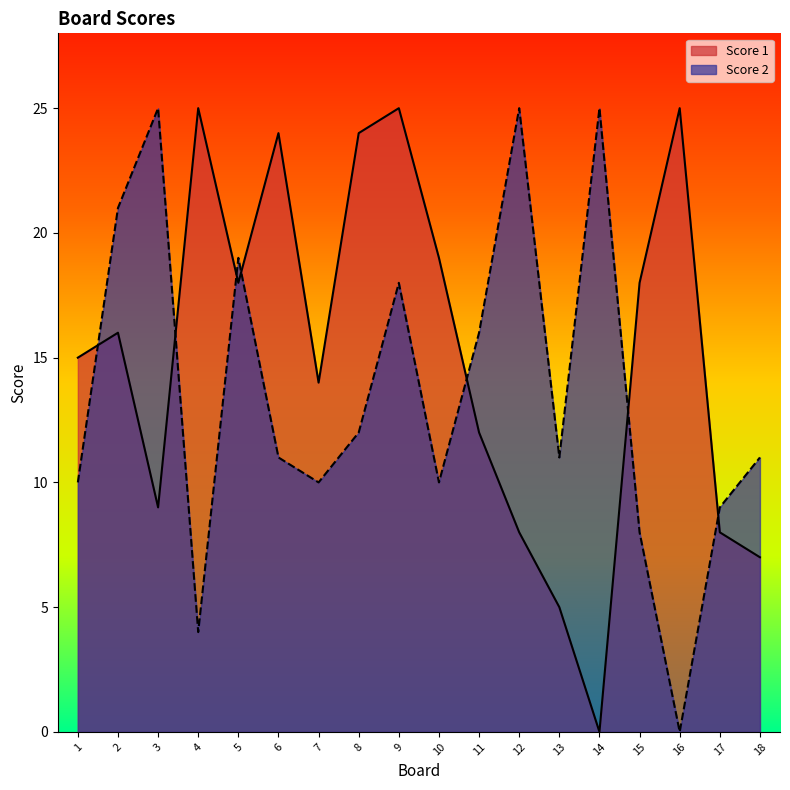

Which series ends up on top after the final intersection of Score 2 and Score 1?

Score 2